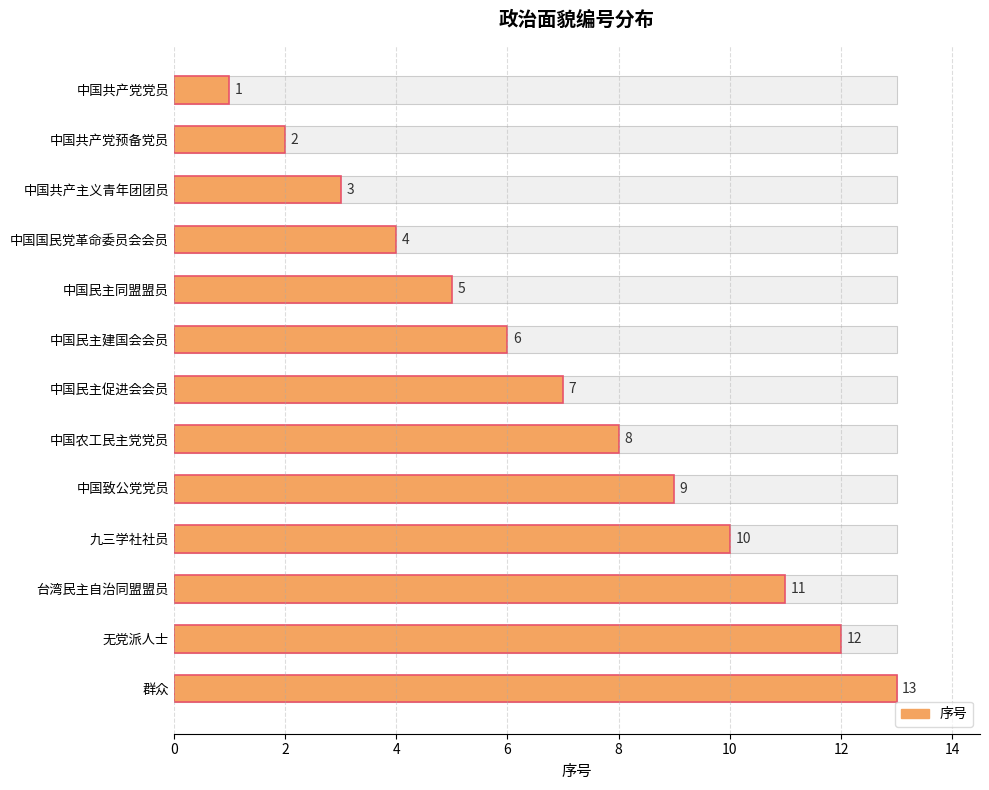

What is the sum of all values?

91